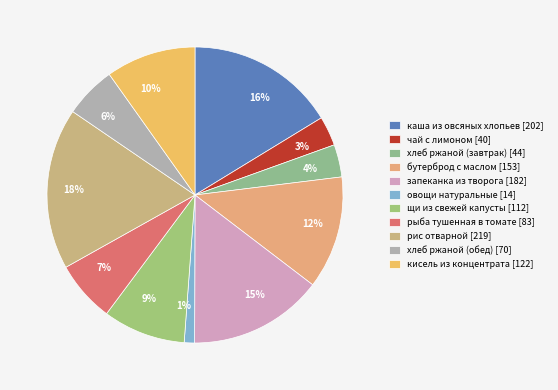

Is the sum of 7% and 9% greater than half?

No